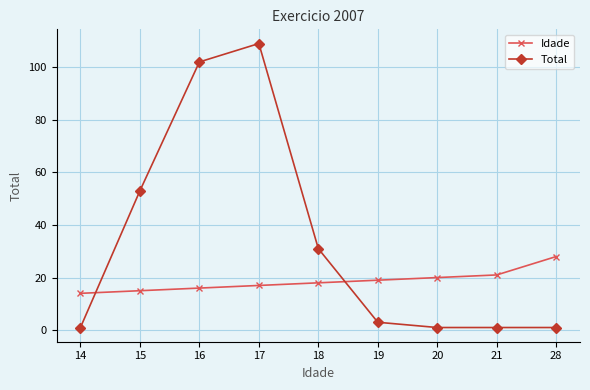

List the series in order of their peak value, lowest first.

Idade, Total